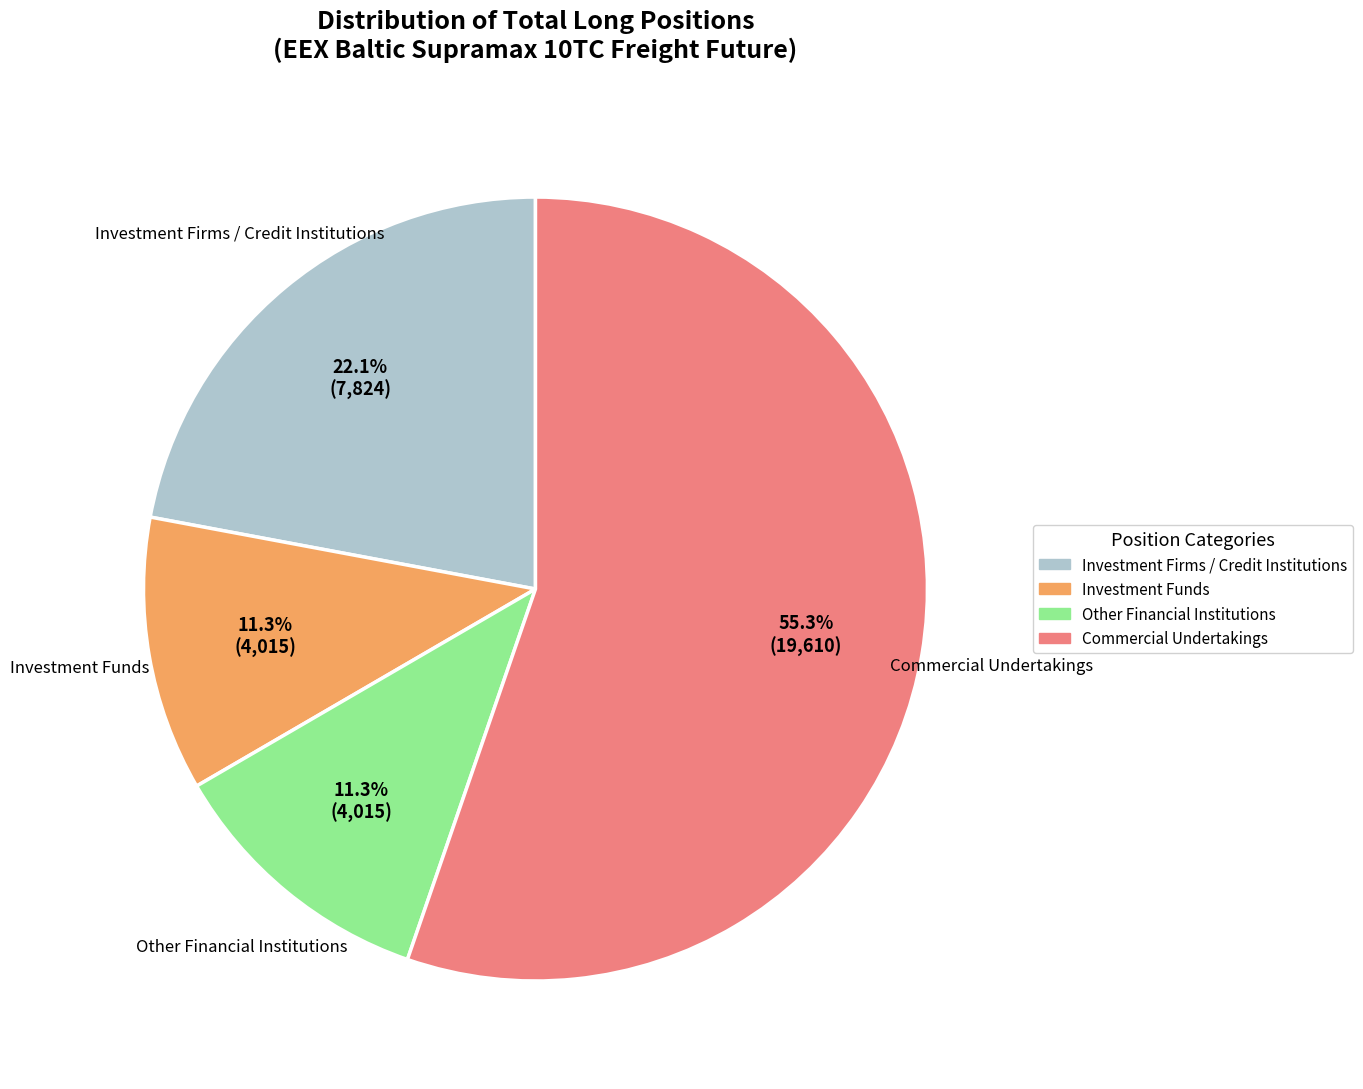

Is there any slice that represents more than half of the pie?

Yes